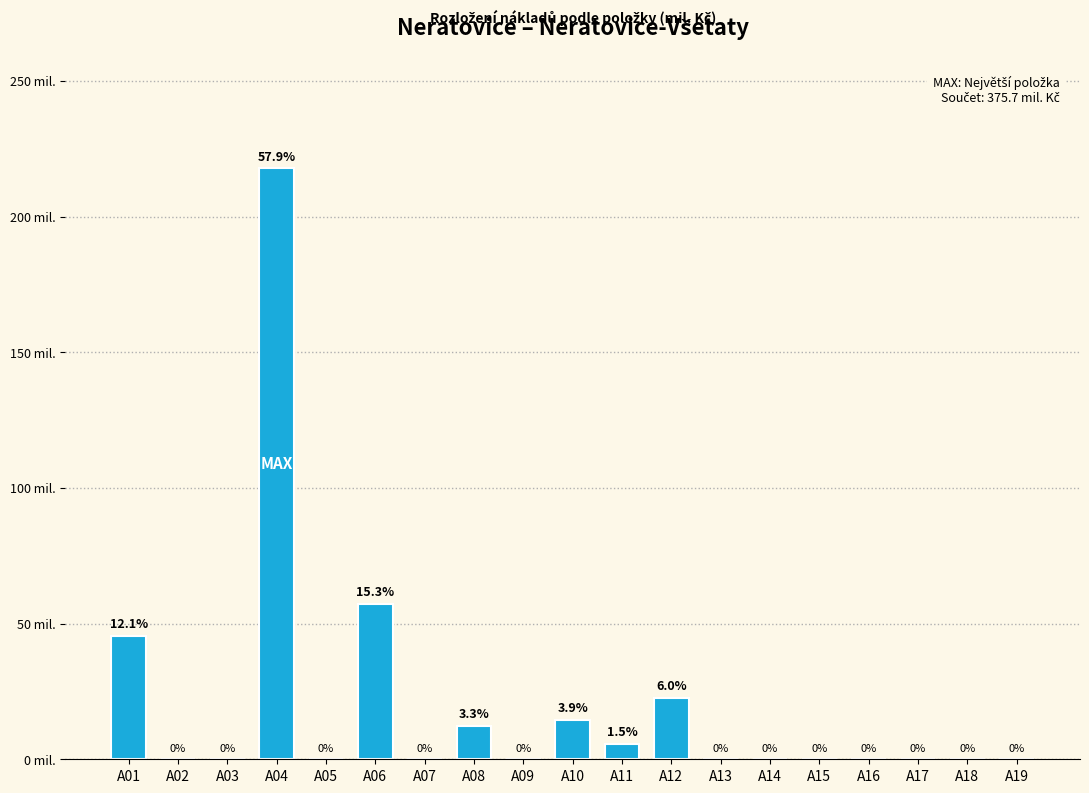

Which category has the highest value across all series?

A04